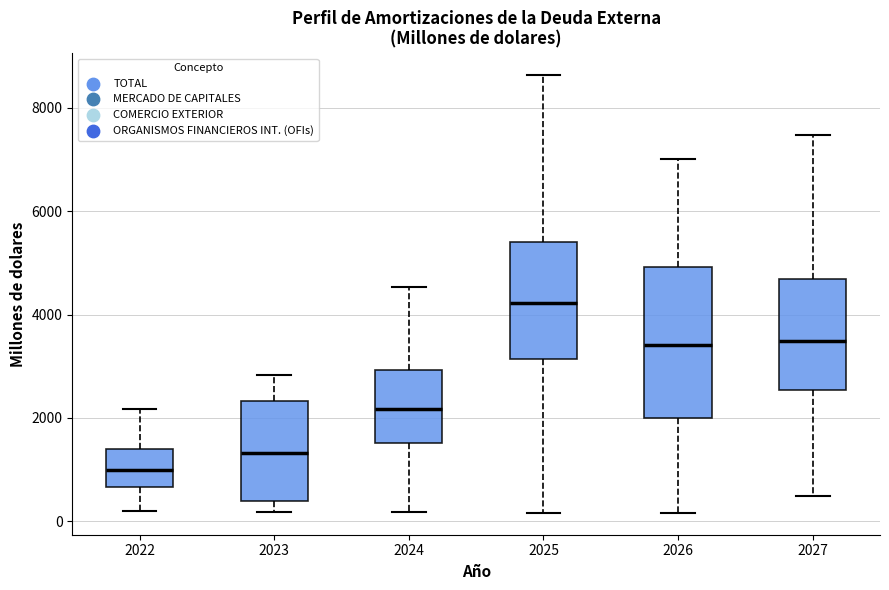

Which box is the tallest, from its lower edge to its upper edge?

2026